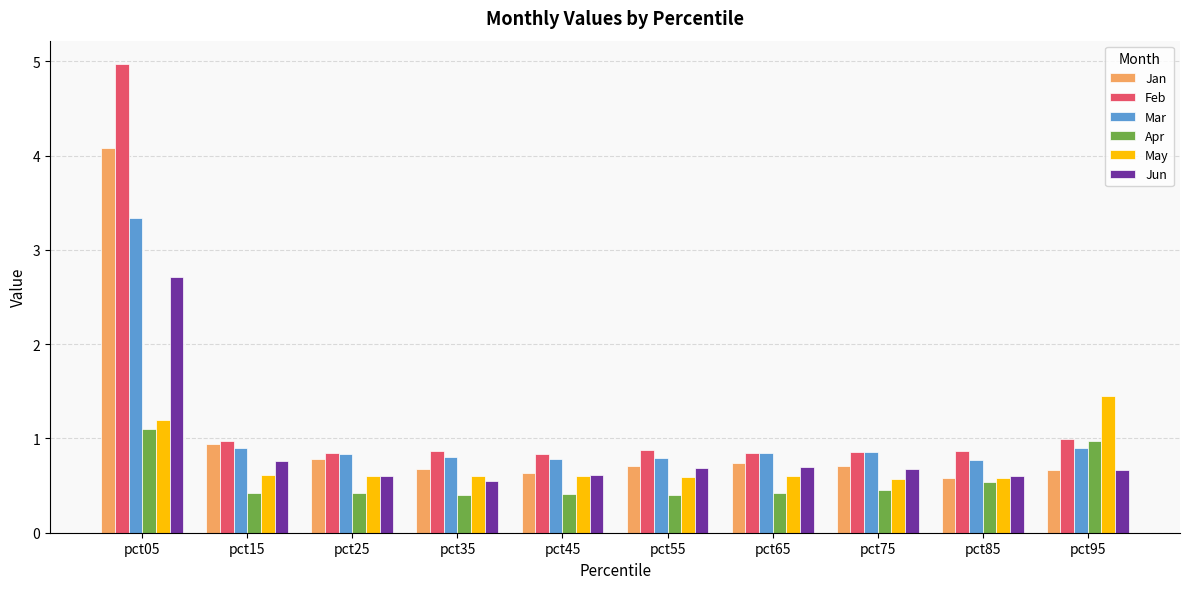

Which series has the largest total across all categories?

Feb